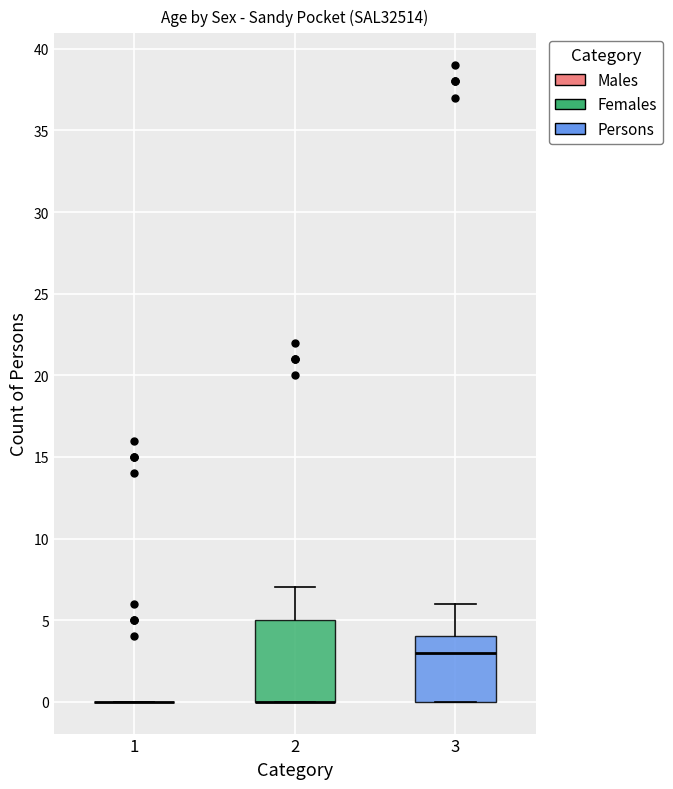

Where is the upper edge of the box at x = 2 on the y-axis? The values are not printed on the chart, so give them approximately, as read against the axis.

5